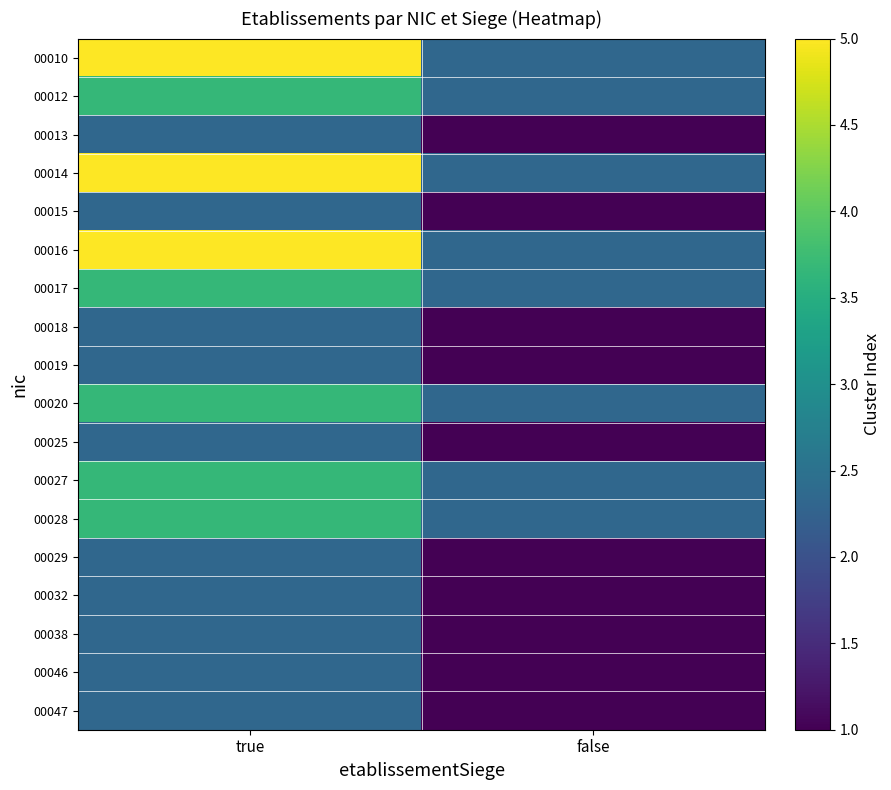

Rank the series by their maximum value, from lowest to highest.

00013, 00015, 00018, 00019, 00025, 00029, 00032, 00038, 00046, 00047, 00012, 00017, 00020, 00027, 00028, 00010, 00014, 00016